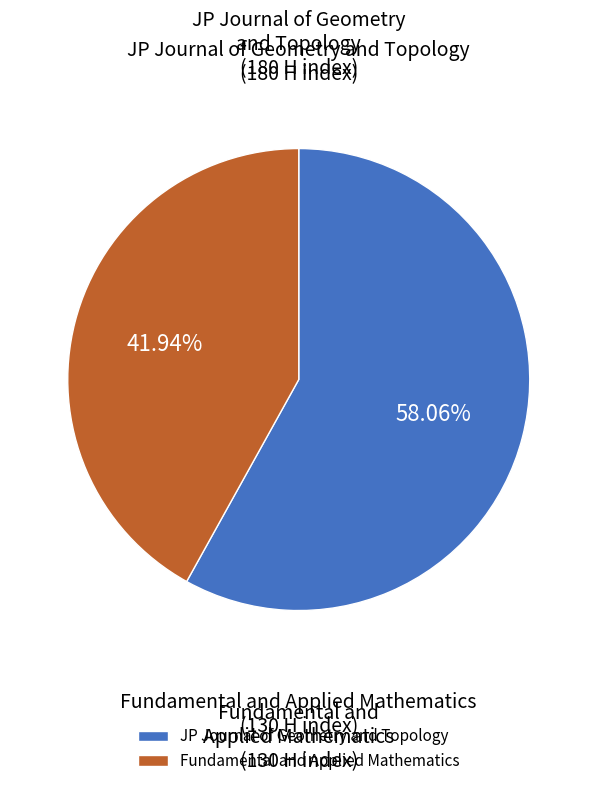

True or false: Fundamental and Applied Mathematics accounts for 50% of the total.

False